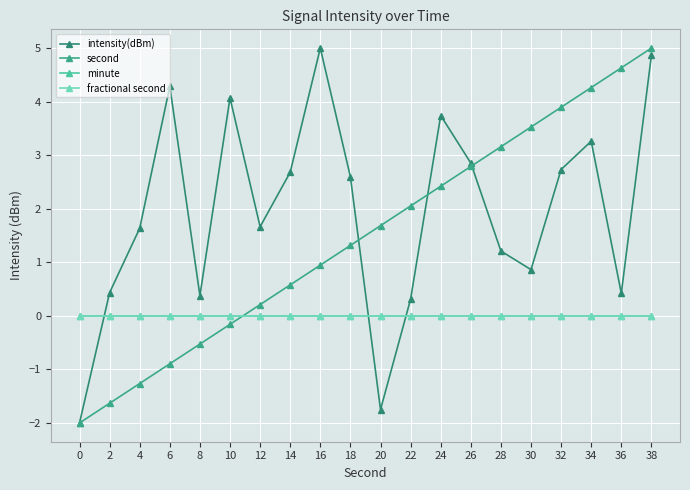

Which has a higher value, 18 or 10?

10